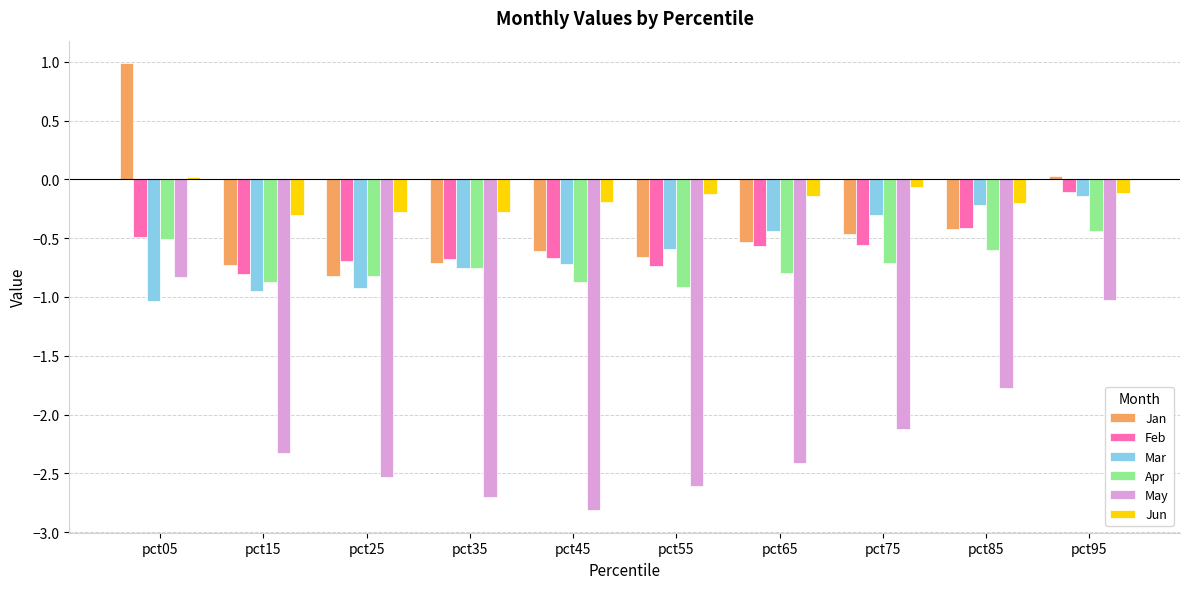

What is the difference between the highest and lowest values at pct55?

2.5